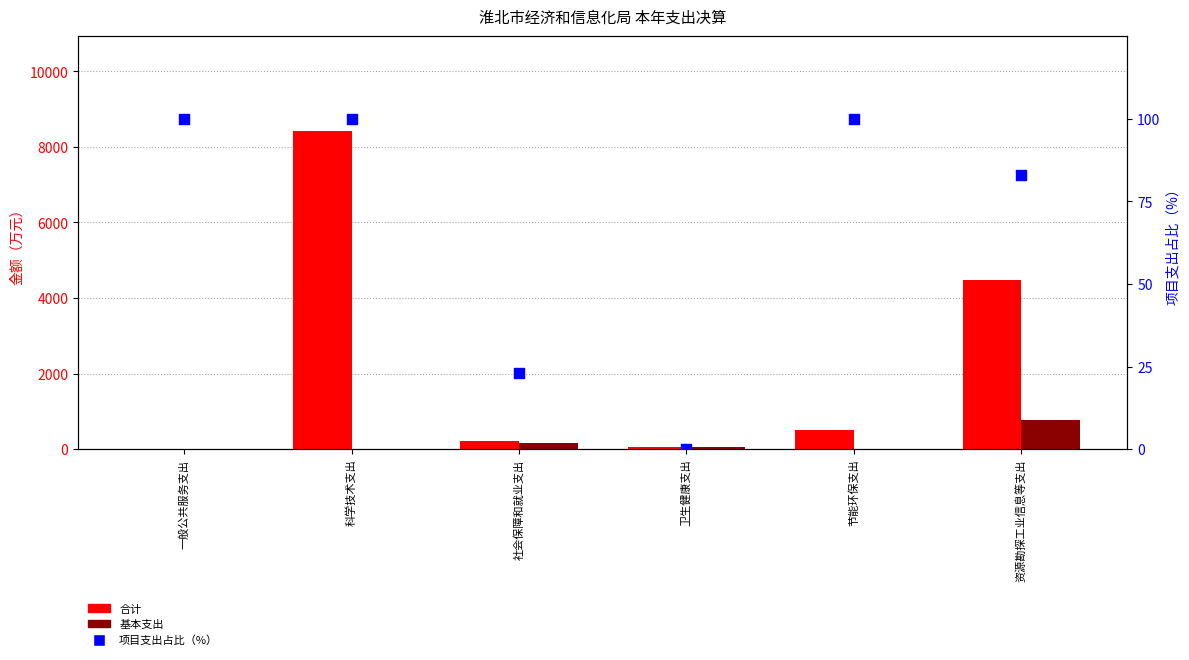

Which series contains the lowest Y value?

基本支出